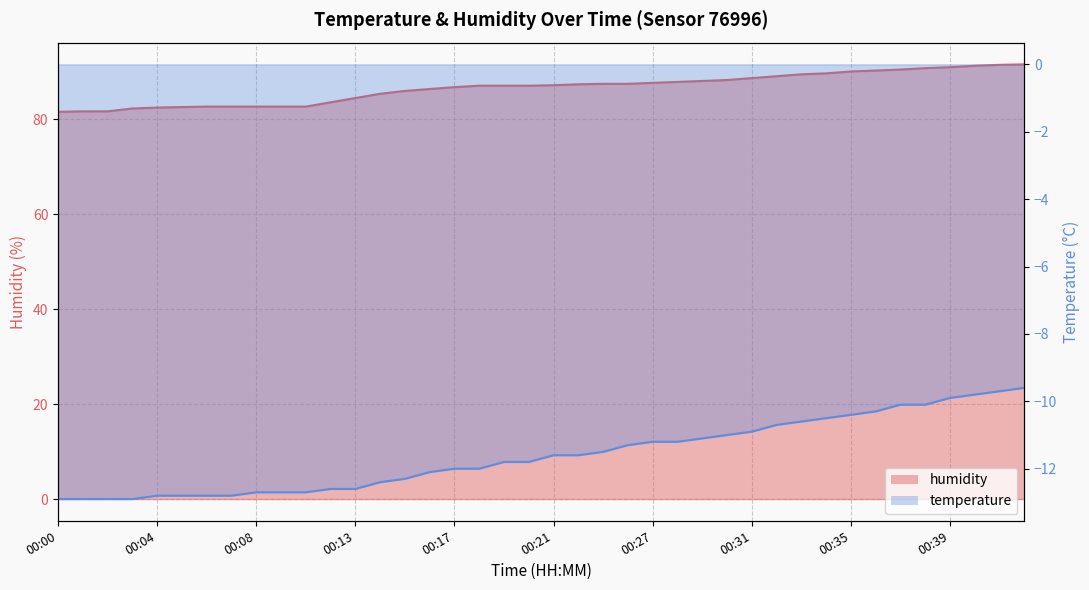

Where does the data first go above 87?

00:18